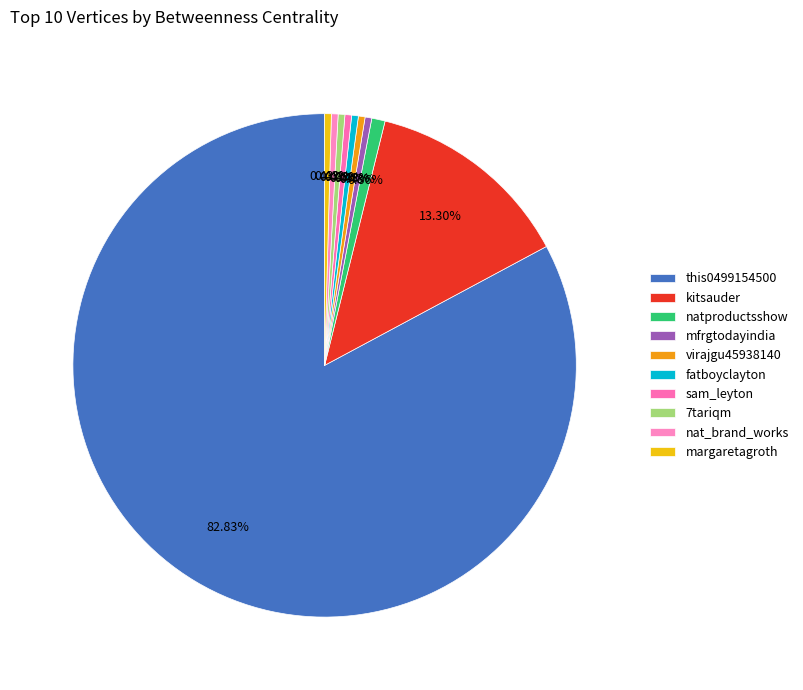

Is it true that natproductsshow is 11% of the pie?

False